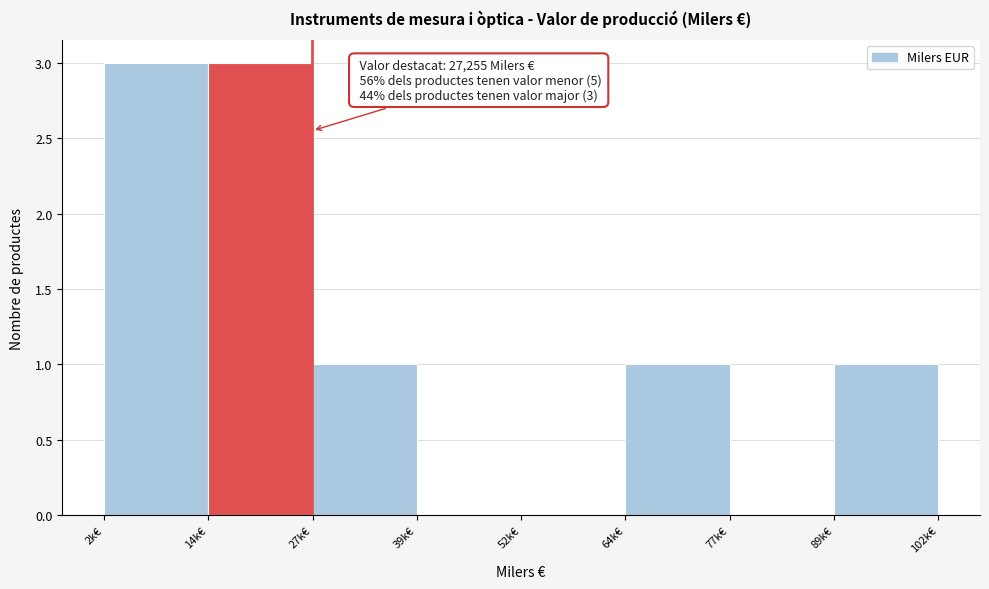

Reading left to right, list all the values displayed in this chart.

2k€=3	14k€=3	27k€=1	39k€=0	52k€=0	64k€=1	77k€=0	89k€=1